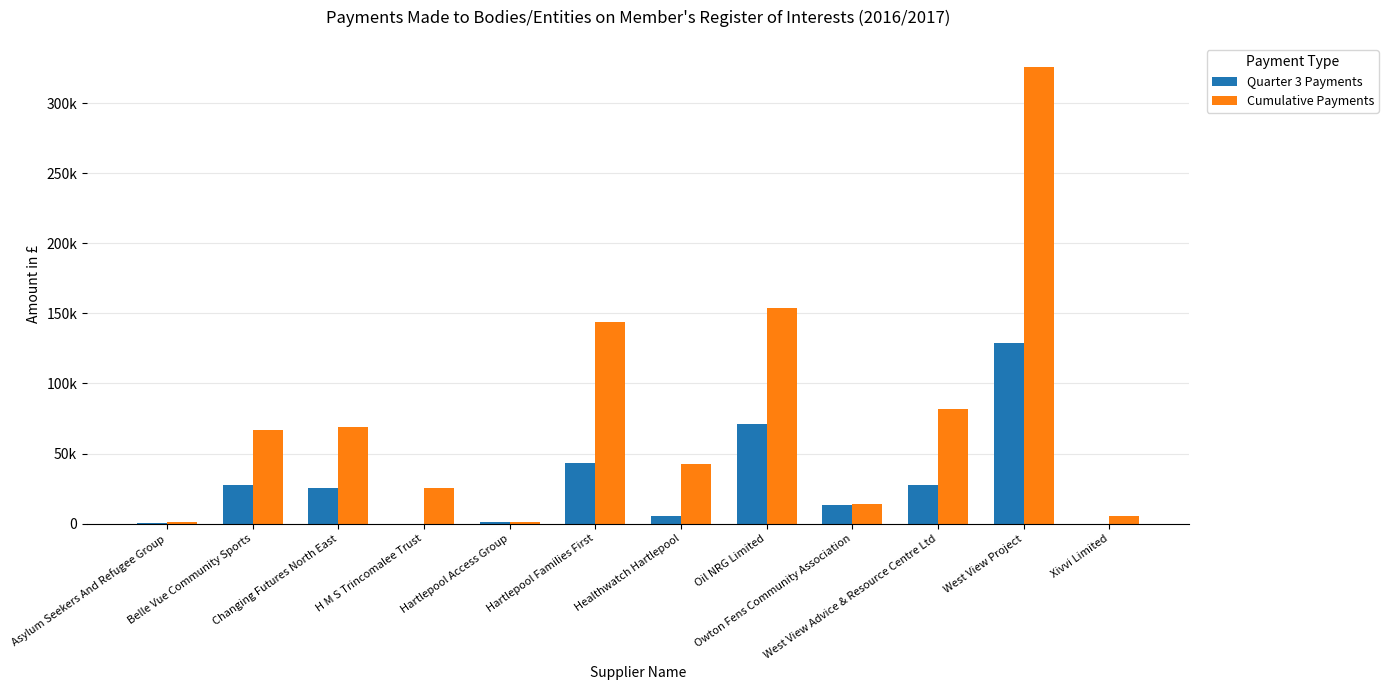

Which category has the highest value in the Quarter 3 Payments series?

West View Project